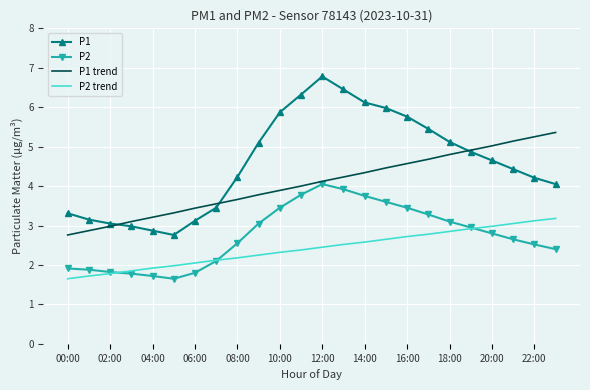

Which series has the largest total across all categories?

P1